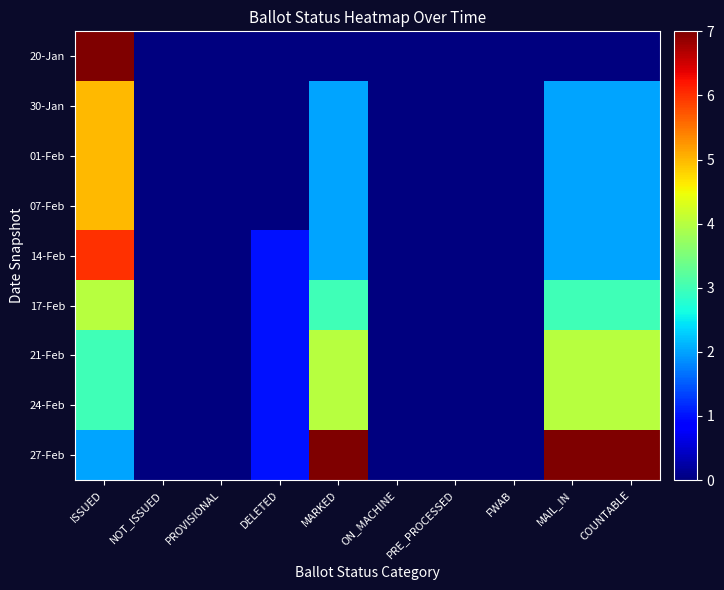

What is the greatest value displayed?

7